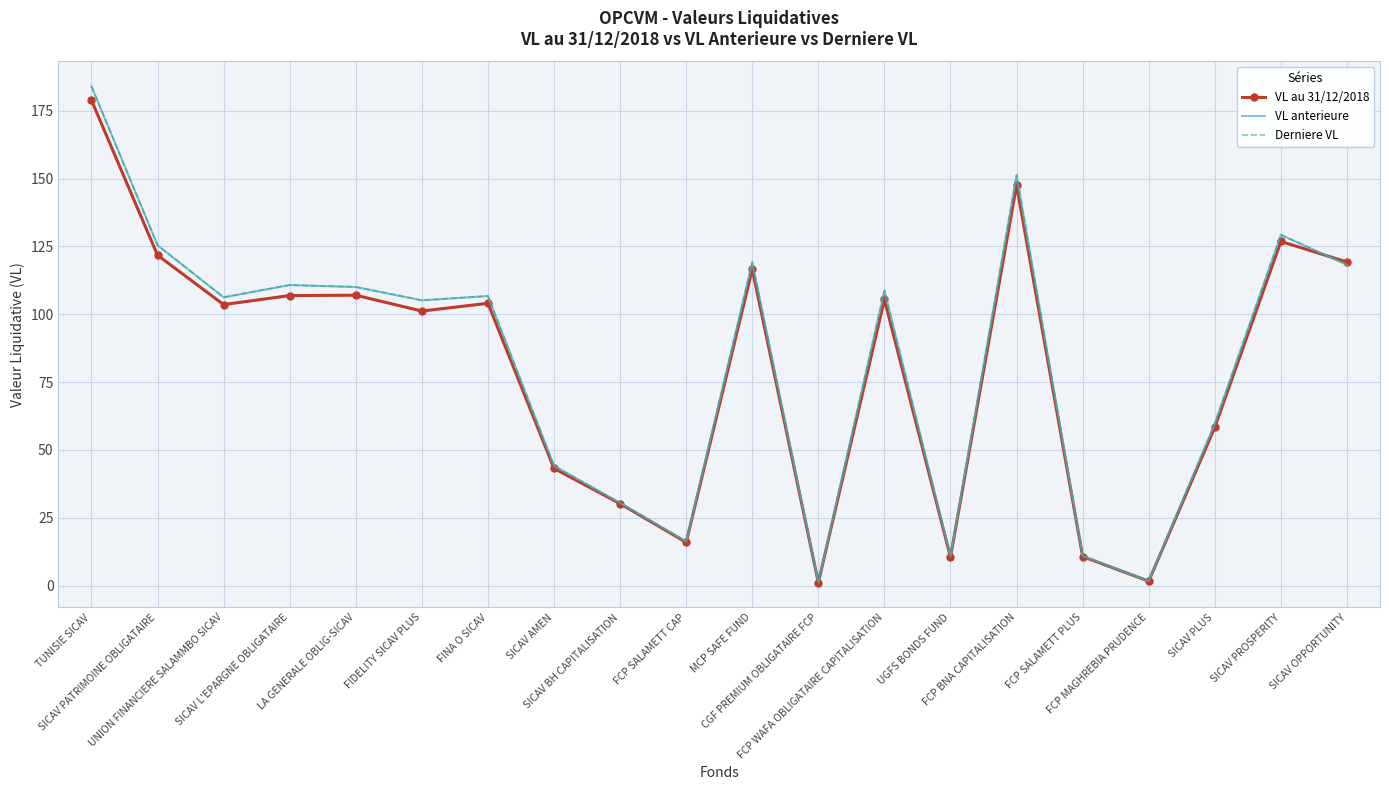

What is the difference between the maximum and second lowest values in the VL anterieure series?

182.3